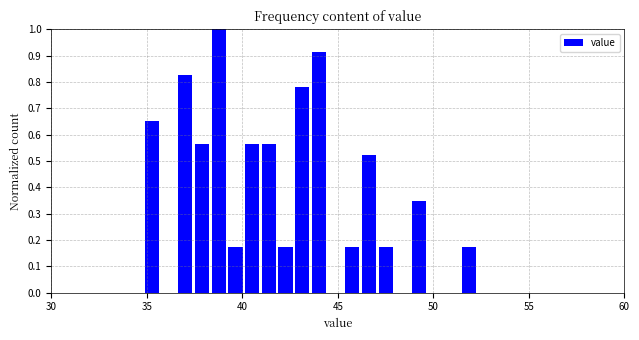

Around what value on the x-axis is the tallest bar? Give the approximate position of its centre, as read against the axis.

39.0